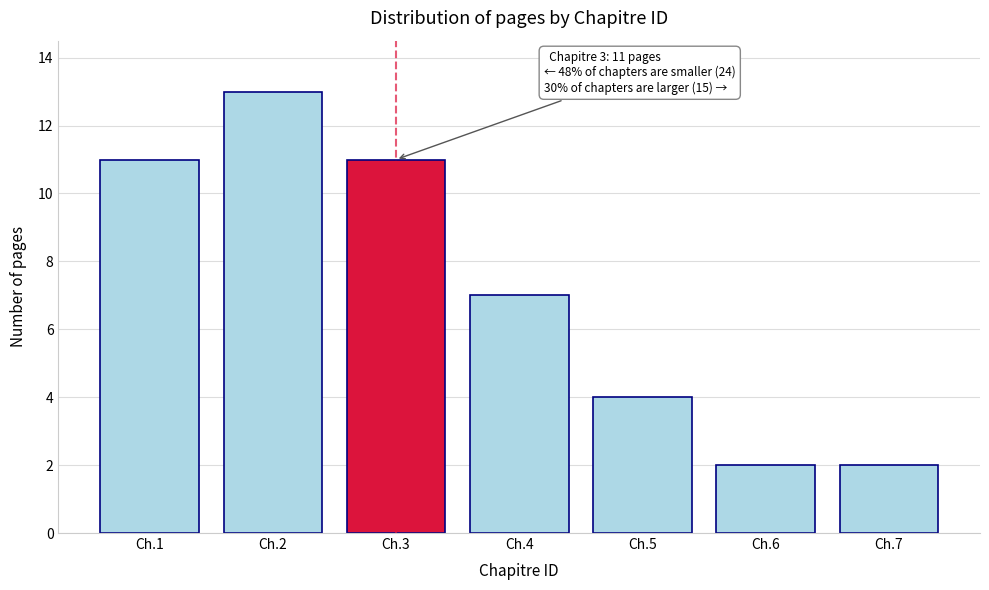

Reading right to left, extract all data points from this chart.

2	2	4	7	11	13	11